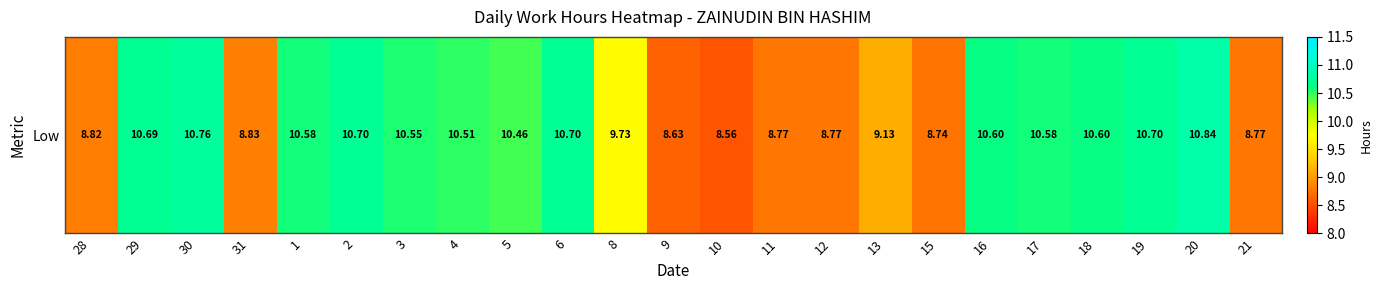

Read the value at 31.

8.8